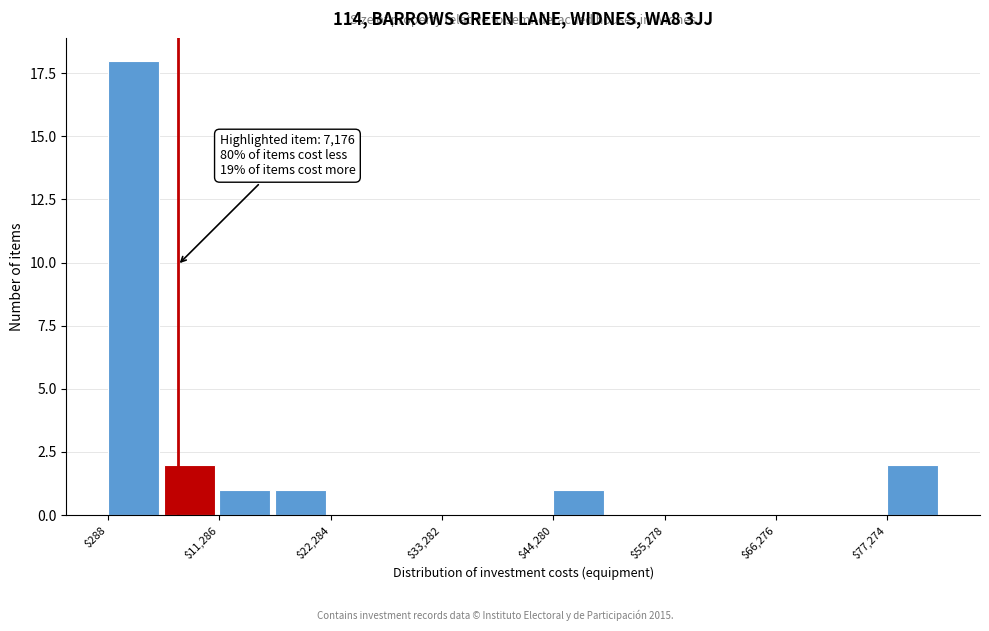

Around what value on the x-axis is the tallest bar? Give the approximate position of its centre, as read against the axis.

2000